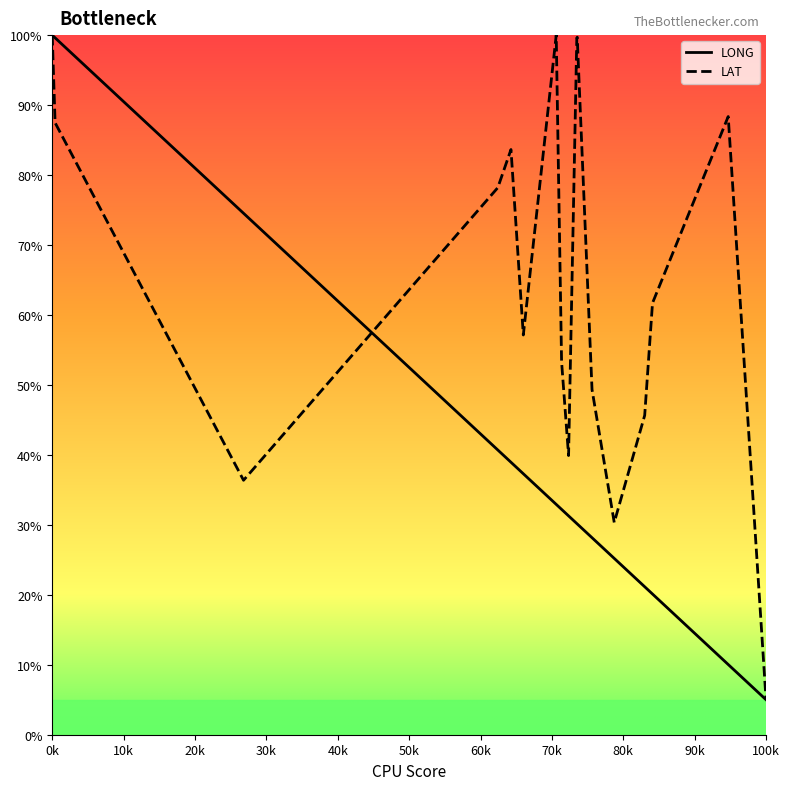

What is the lowest value of the LONG series?

5.0